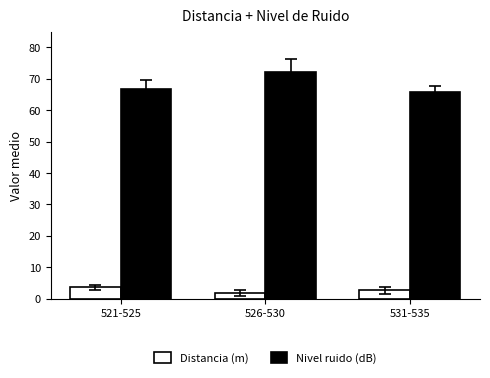

What is the difference between the maximum and minimum values in the Distancia (m) series?

1.7